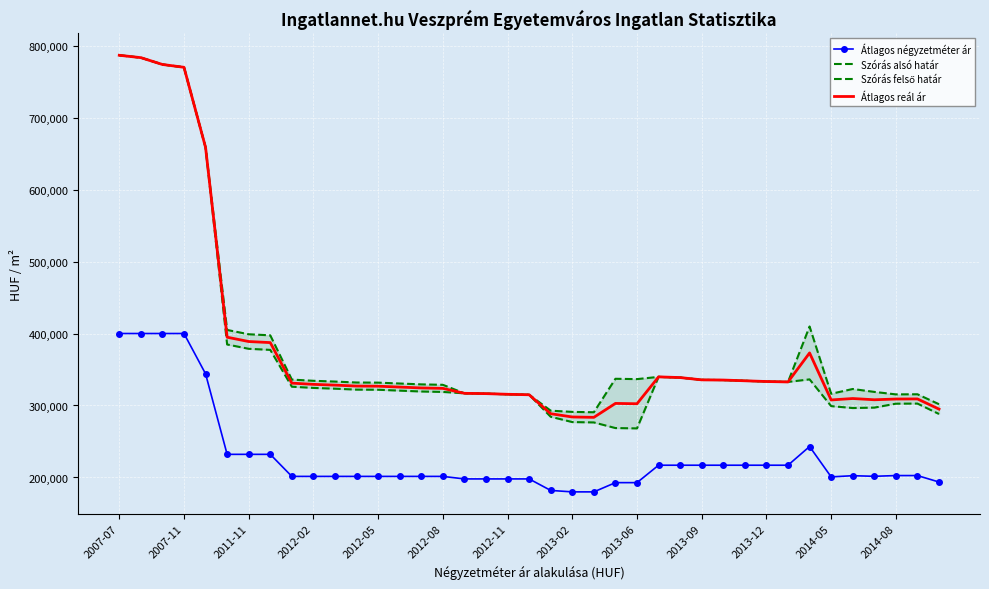

Reading right to left, transcribe all the data shown in this chart.

Átlagos négyzetméter ár: 193679	202660	202660	201642	202467	200816	243018	217037	217037	217037	217037	217037	217037	217037	192832	192832	180000	180000	182000	198000	198000	198000	198000	201500	201500	201500	201500	201500	201500	201500	201500	232142	232142	232142	344047	400000	400000	400000	400000
Szórás alsó határ: 288193	302666	302511	297036	296460	299147	336290	332732	333321	334335	335356	335612	338803	339764	268186	268655	276466	276982	284317	314913	315574	316487	316904	318837	319438	320646	321863	322038	323353	324413	326106	377270	378766	384755	658601	769835	773758	783237	786533
Szórás felső határ: 301781	315594	315439	318892	322922	316269	409776	332732	333321	334335	335356	335612	338803	339764	336648	337117	290608	291124	292801	314913	315574	316487	316904	328735	329336	330544	331761	331936	333251	334311	336004	397472	398968	404957	658601	769835	773758	783237	786533
Átlagos reál ár: 294987	309130	308975	307964	309691	307708	373033	332732	333321	334335	335356	335612	338803	339764	302417	302886	283537	284053	288559	314913	315574	316487	316904	323786	324387	325595	326812	326987	328302	329362	331055	387371	388867	394856	658601	769835	773758	783237	786533